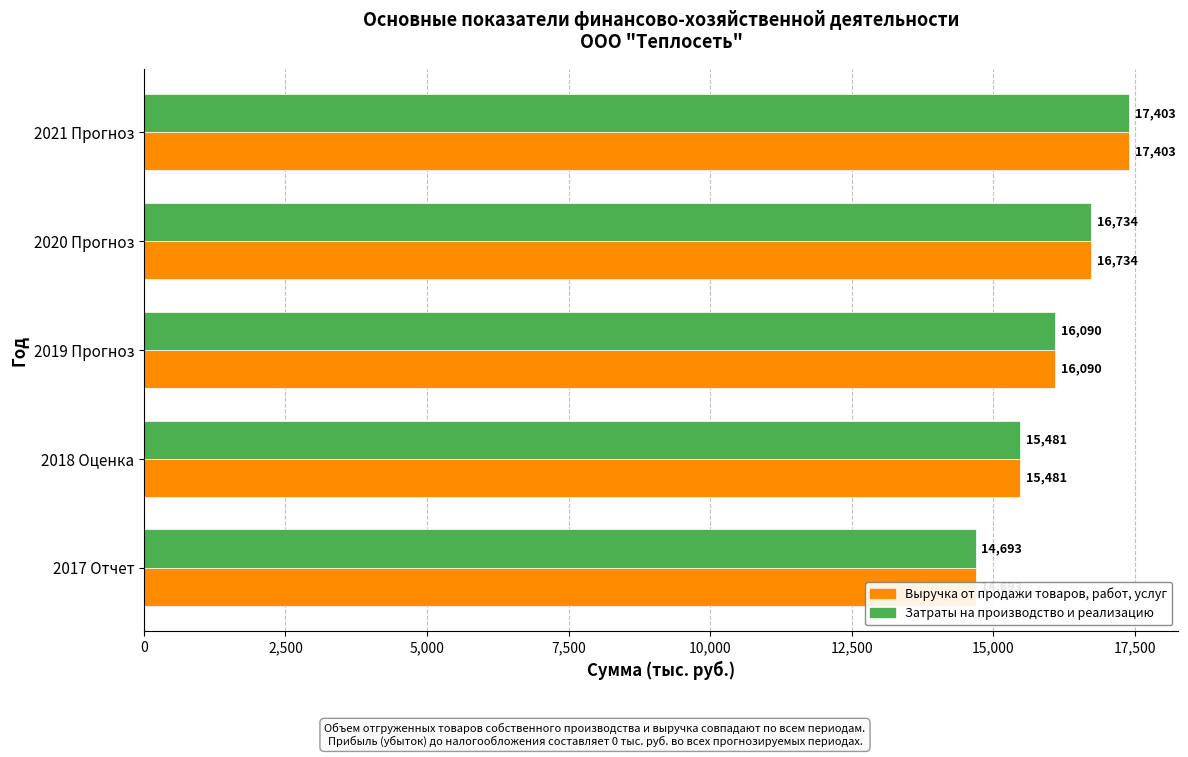

True or false: Выручка от продажи товаров, работ, услуг has a value of 14693.0 at 2017 Отчет.

True